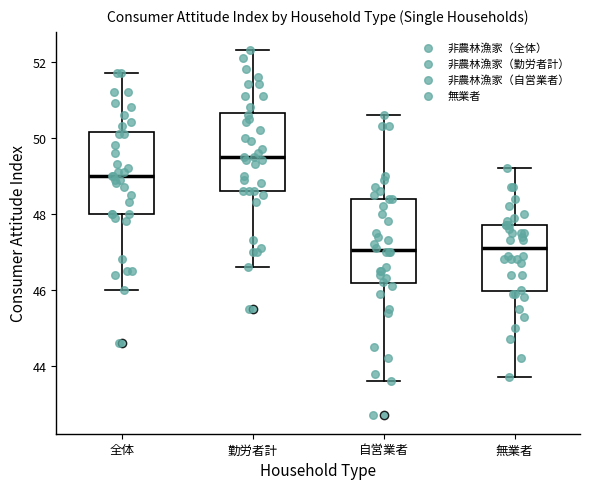

Where is the lower edge of the box for 全体 on the y-axis? The values are not printed on the chart, so give them approximately, as read against the axis.

48.0